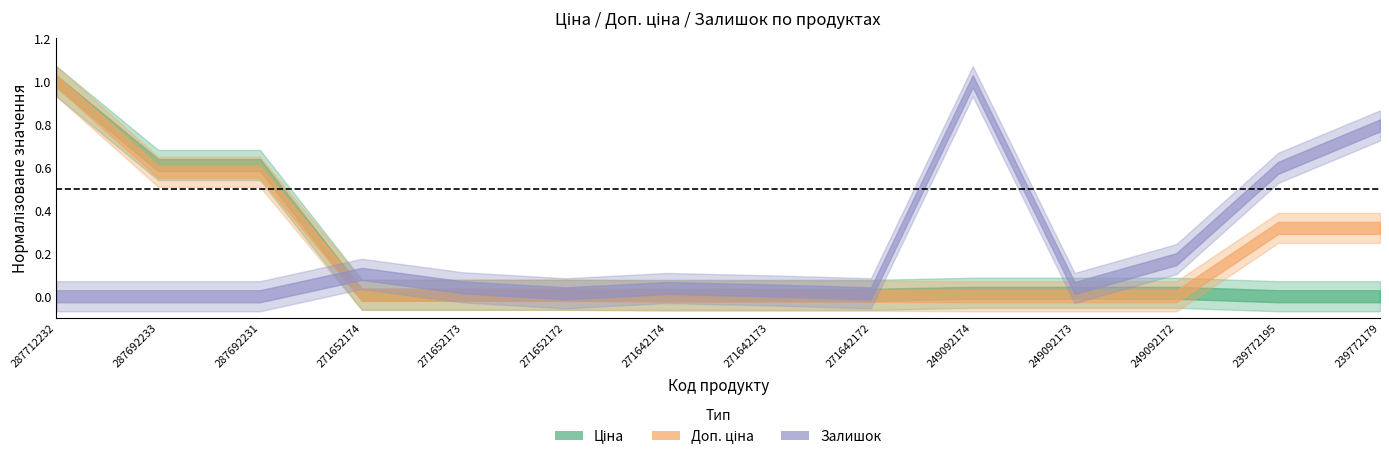

Reading left to right, list all the values displayed in this chart.

Ціна: 287712232=30102.8	287692233=18420.9	287692231=18420.9	271652174=318.3	271652173=318.3	271652172=318.3	271642174=304.1	271642173=304.1	271642172=304.1	249092174=591.6	249092173=591.6	249092172=591.6	239772195=111.8	239772179=111.8
Доп. ціна: 287712232=30102.8	287692233=18420.9	287692231=18420.9	271652174=2546.4	271652173=2546.4	271652172=2546.4	271642174=2432.8	271642173=2432.8	271642172=2432.8	249092174=2366.5	249092173=2366.5	249092172=2366.5	239772195=11182.0	239772179=11182.0
Залишок: 287712232=0.0	287692233=0.0	287692231=0.0	271652174=38.0	271652173=15.0	271652172=5.0	271642174=14.0	271642173=10.0	271642172=5.0	249092174=365.0	249092173=14.0	249092172=63.0	239772195=218.0	239772179=290.0